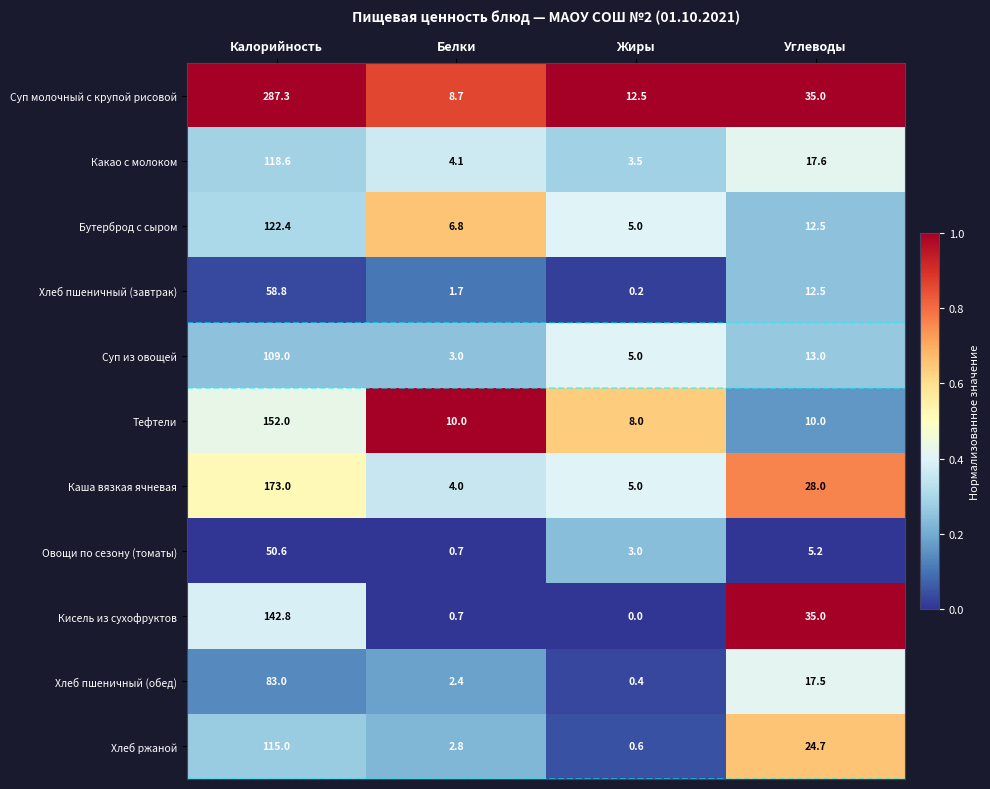

Is it true that Бутерброд с сыром equals 5.0 at Жиры?

True